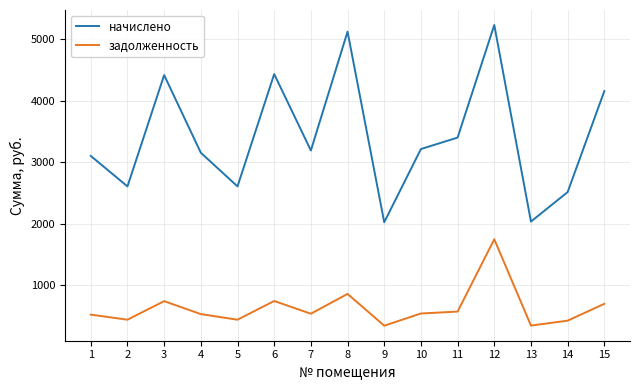

True or false: задолженность has a value of 525.3 at 4.

True